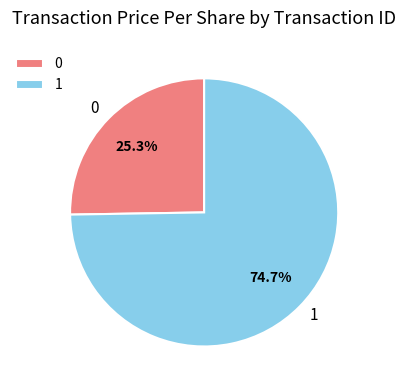

What percentage is NOT represented by 1?

25.3%